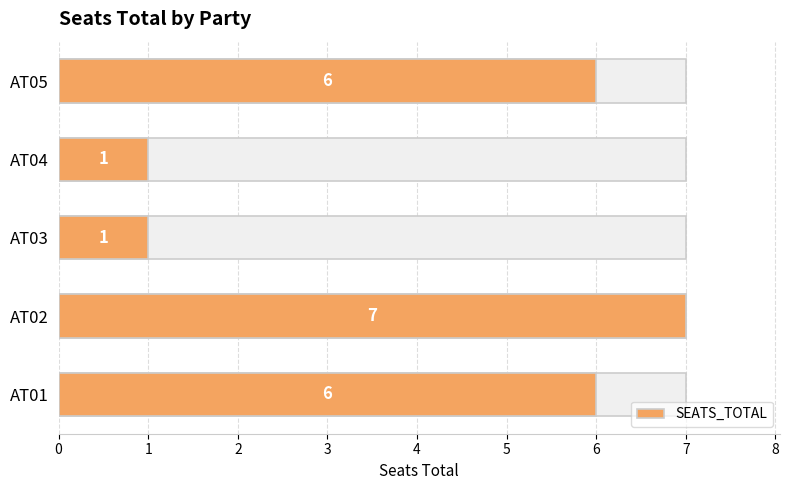

What is the minimum value shown in the chart?

1